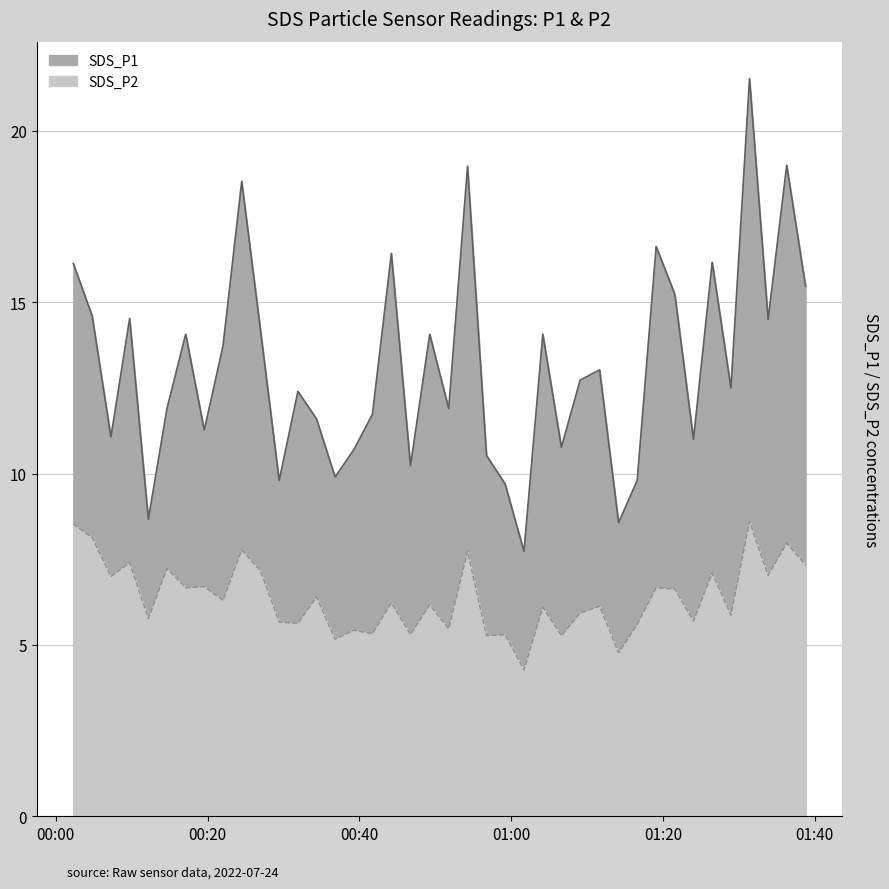

What are all the series names shown in the legend?

SDS_P1, SDS_P2